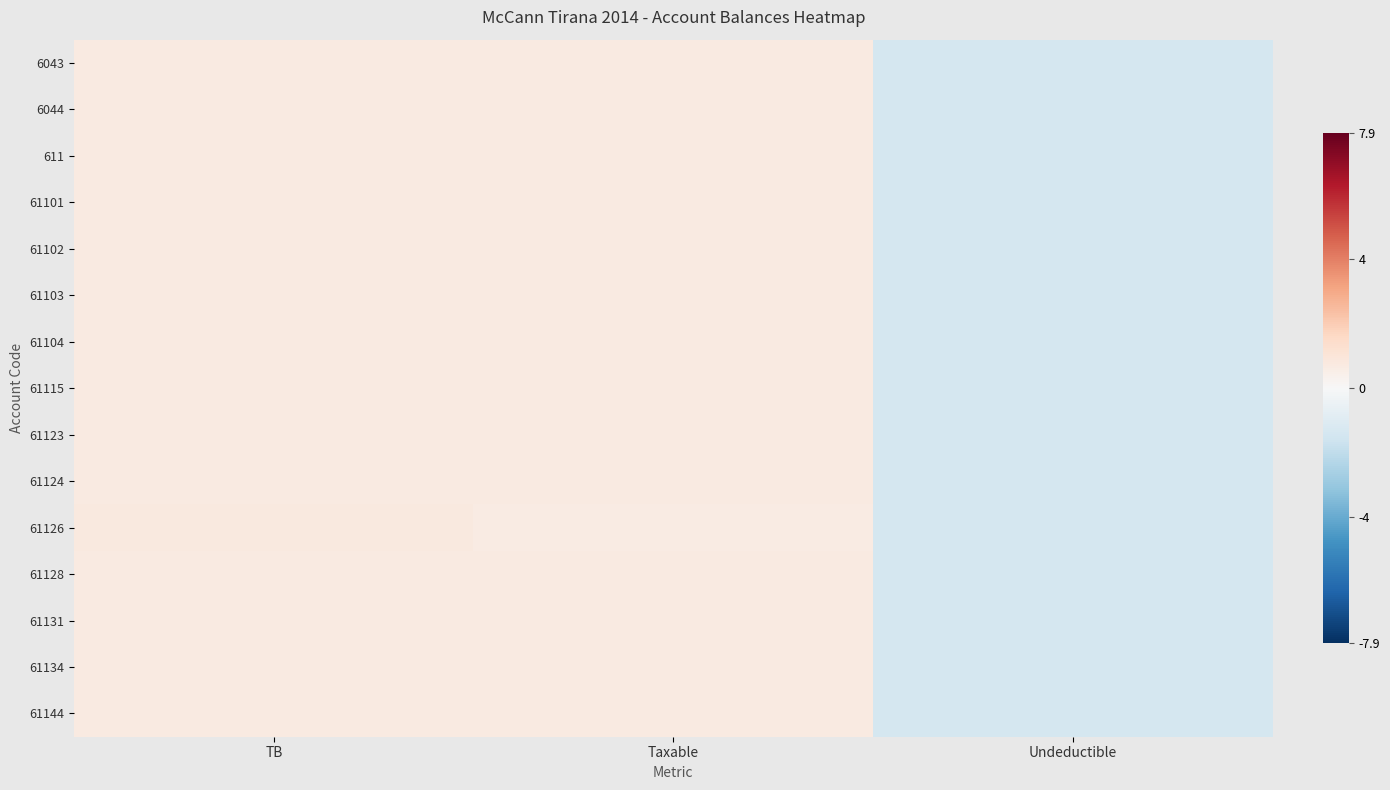

Reading left to right, transcribe all the data shown in this chart.

6043: TB=0.7	Taxable=0.7	Undeductible=-1.4
6044: TB=0.7	Taxable=0.7	Undeductible=-1.4
611: TB=0.7	Taxable=0.7	Undeductible=-1.4
61101: TB=0.7	Taxable=0.7	Undeductible=-1.4
61102: TB=0.7	Taxable=0.7	Undeductible=-1.4
61103: TB=0.7	Taxable=0.7	Undeductible=-1.4
61104: TB=0.7	Taxable=0.7	Undeductible=-1.4
61115: TB=0.7	Taxable=0.7	Undeductible=-1.4
61123: TB=0.7	Taxable=0.7	Undeductible=-1.4
61124: TB=0.7	Taxable=0.7	Undeductible=-1.4
61126: TB=0.7	Taxable=0.7	Undeductible=-1.4
61128: TB=0.7	Taxable=0.7	Undeductible=-1.4
61131: TB=0.7	Taxable=0.7	Undeductible=-1.4
61134: TB=0.7	Taxable=0.7	Undeductible=-1.4
61144: TB=0.7	Taxable=0.7	Undeductible=-1.4